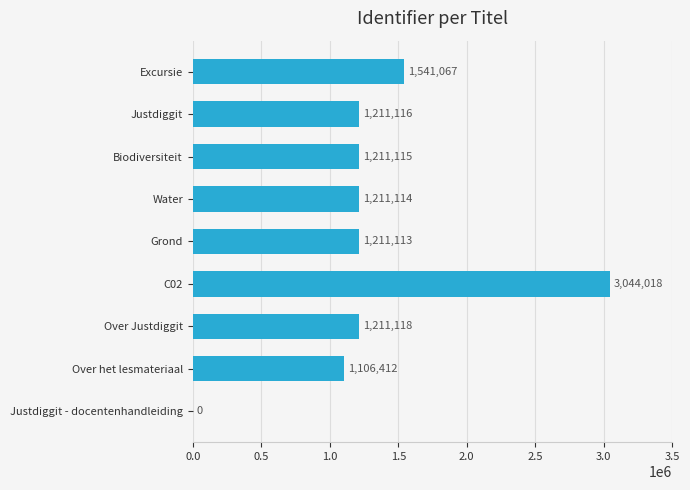

True or false: the data shows 1211118 at Over Justdiggit.

True